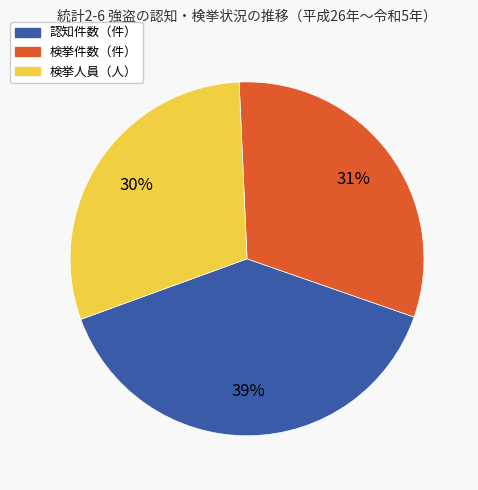

Is 検挙件数（件） the majority of the pie?

No